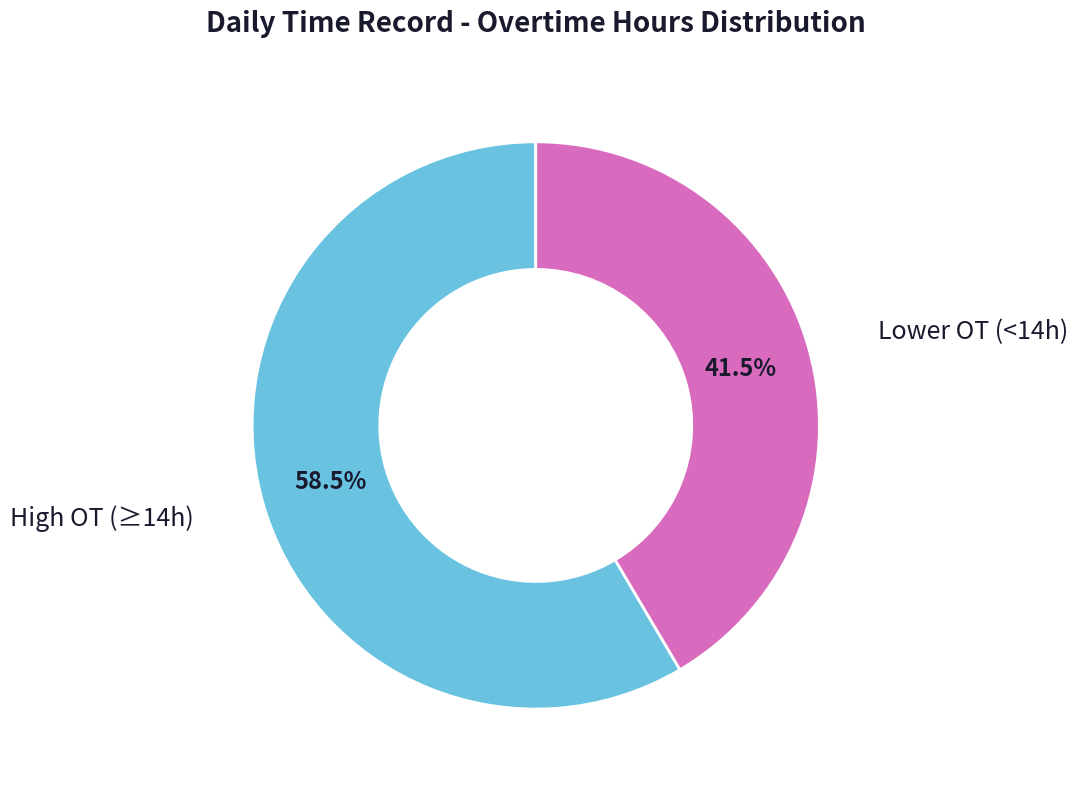

Is there any slice that represents more than half of the pie?

Yes